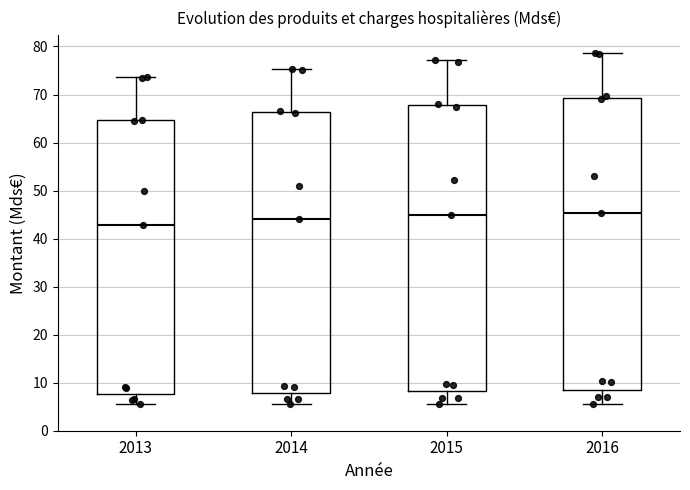

Reading left to right, read every box against the y-axis: the position of its median line, the range the box covers, and the ends of its whiskers. The values are not printed on the chart, so give them approximately, as read against the axis.

2013: median 43, box 8 to 65, whiskers 6 to 74
2014: median 44, box 8 to 66, whiskers 6 to 75
2015: median 45, box 8 to 68, whiskers 6 to 77
2016: median 45, box 9 to 69, whiskers 6 to 79